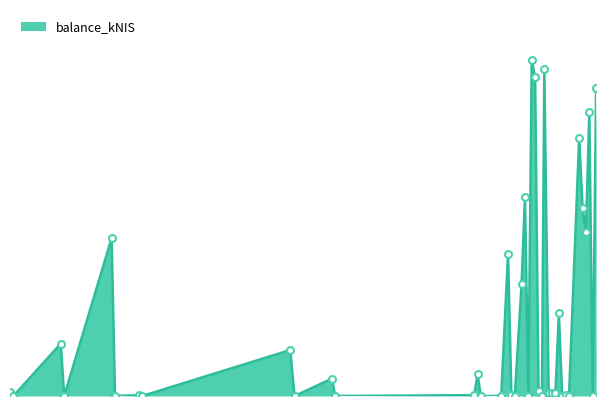

What is the label of the 6th point from the right?

2021-11-25